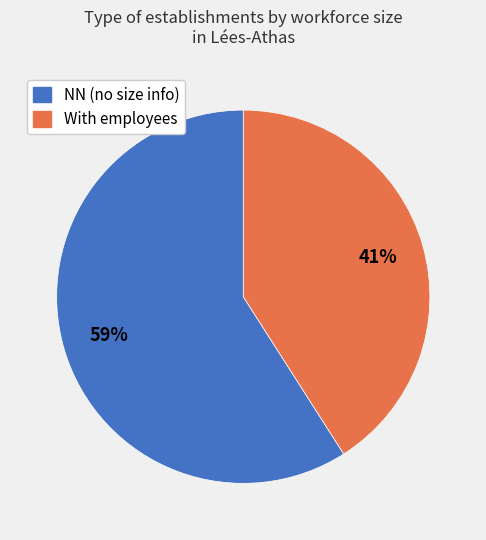

What percentage is the With employees slice, to the nearest percent?

41%